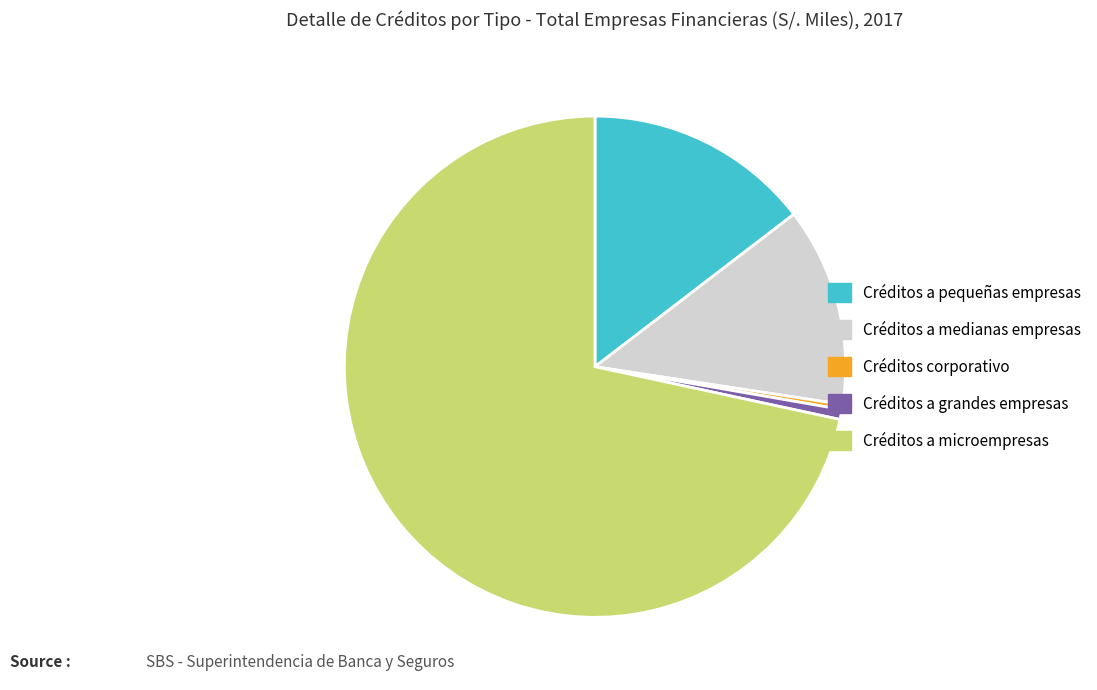

How many segments does this pie chart have?

5